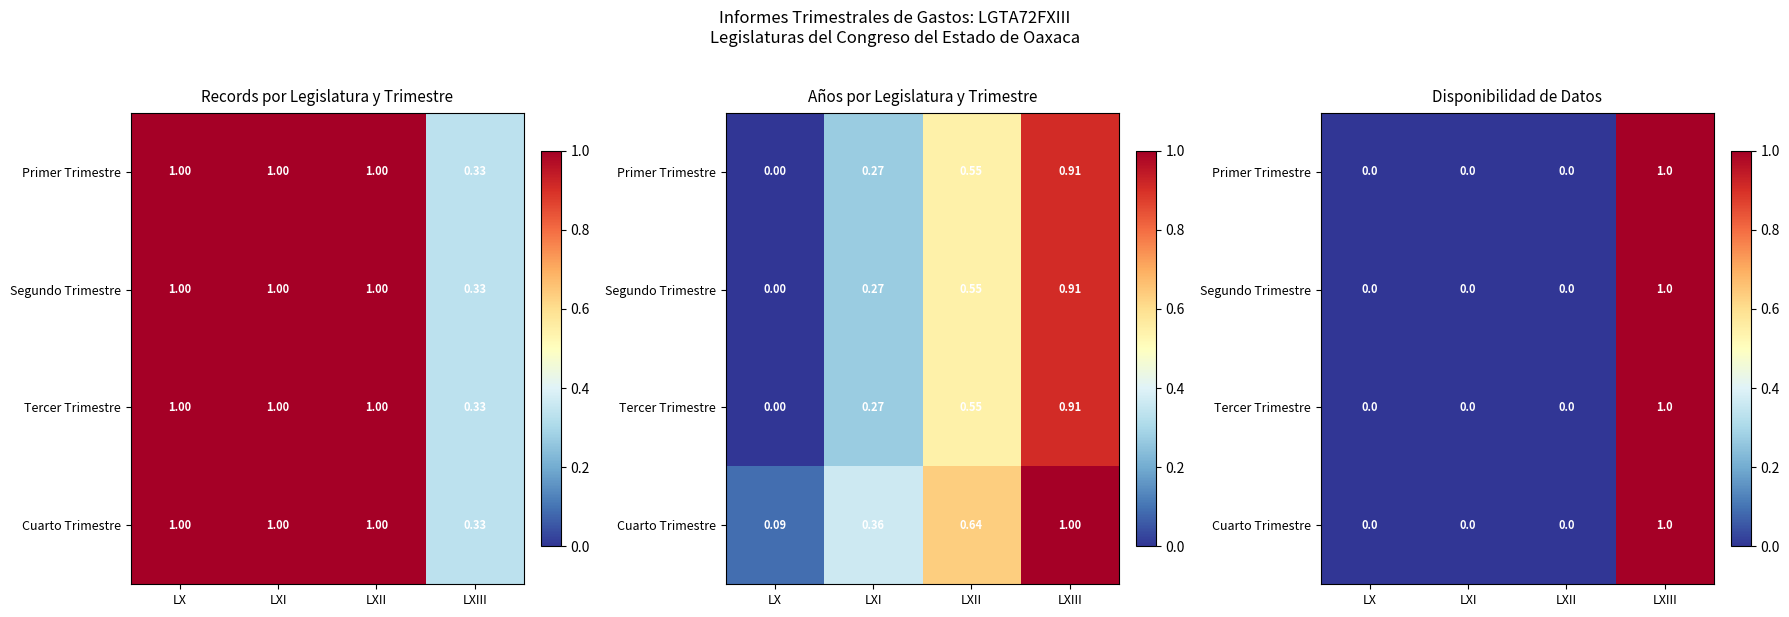

Which has a higher value, LXII or LX?

LXII